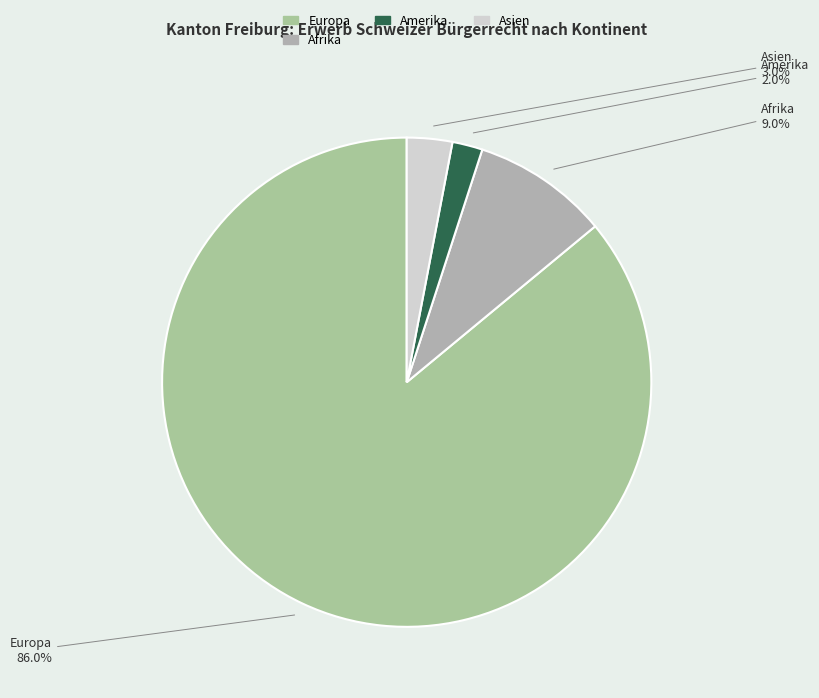

Rank the categories by value from highest to lowest.

Europa, Afrika, Asien, Amerika